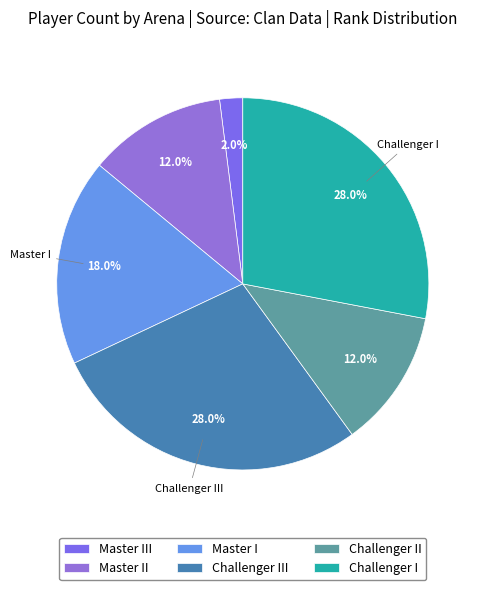

What is the smallest slice in the pie chart?

Master III